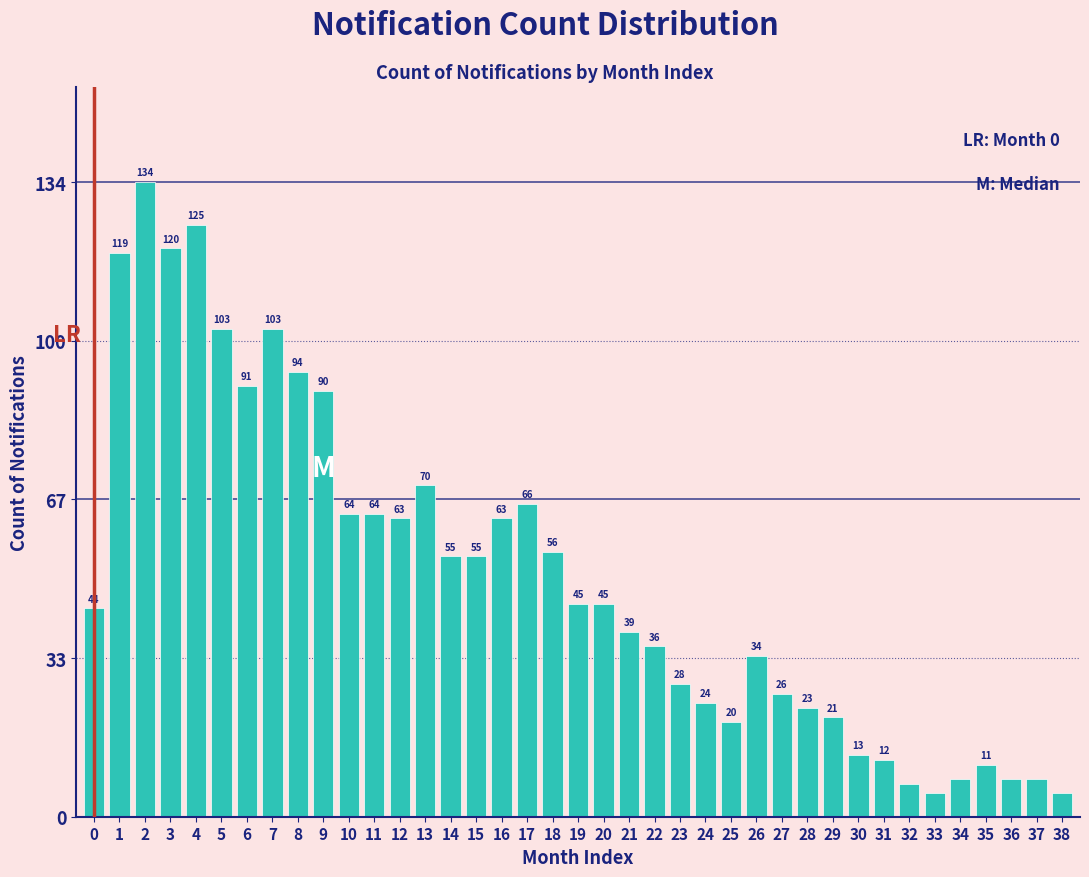

Reading left to right, transcribe all the data shown in this chart.

0=44	1=119	2=134	3=120	4=125	5=103	6=91	7=103	8=94	9=90	10=64	11=64	12=63	13=70	14=55	15=55	16=63	17=66	18=56	19=45	20=45	21=39	22=36	23=28	24=24	25=20	26=34	27=26	28=23	29=21	30=13	31=12	32=7	33=5	34=8	35=11	36=8	37=8	38=5